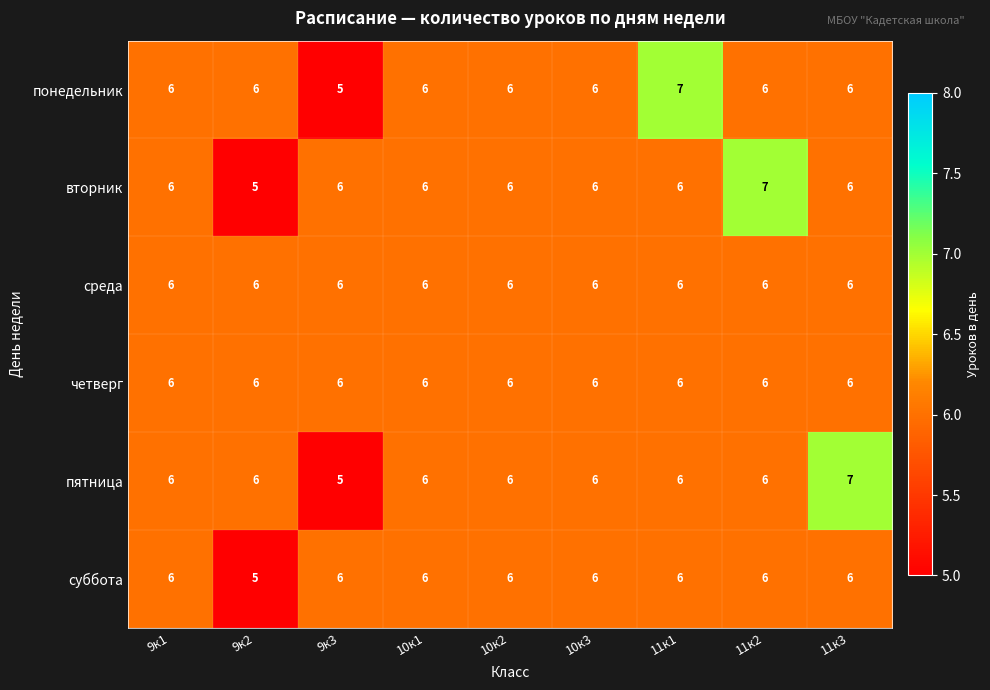

True or false: четверг has a value of 6 at 9к2.

True